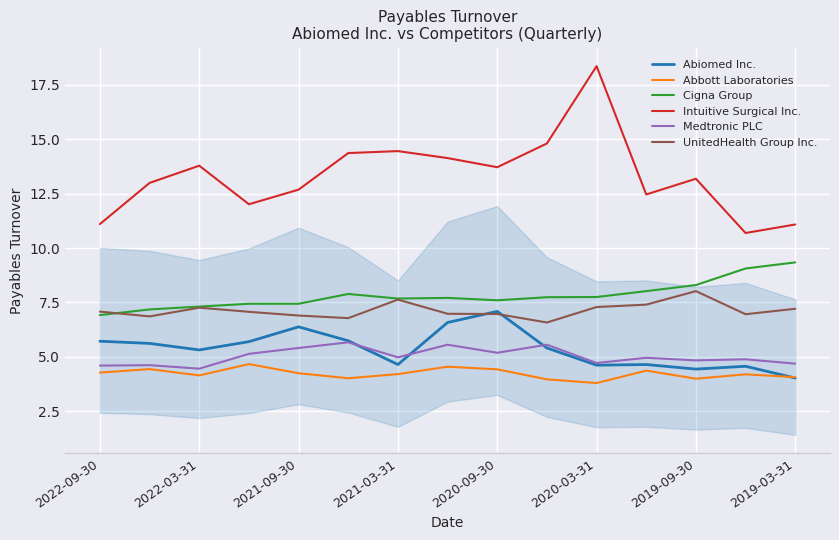

What are all the series names shown in the legend?

Abiomed Inc., Abbott Laboratories, Cigna Group, Intuitive Surgical Inc., Medtronic PLC, UnitedHealth Group Inc.